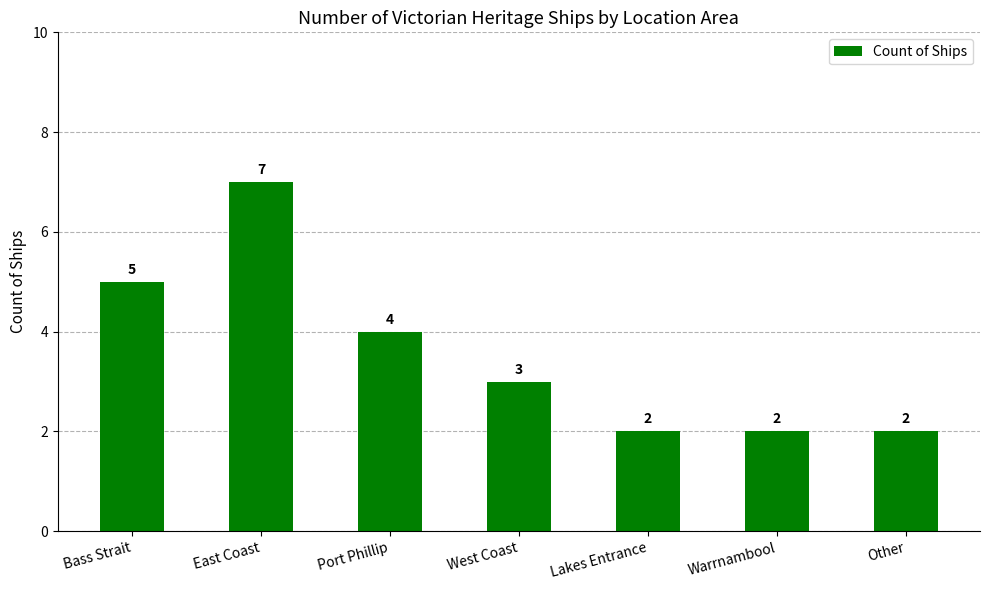

At which label is the value closest to 4?

Port Phillip